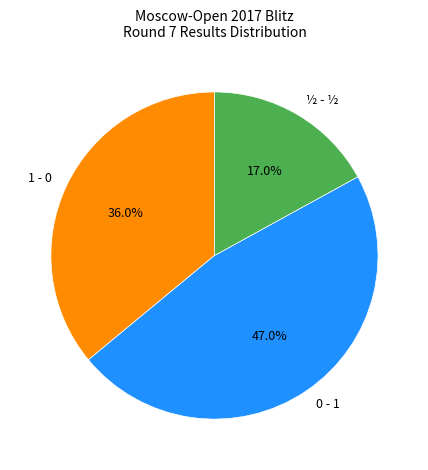

What is the total percentage of 0 - 1 and 1 - 0?

83.0%